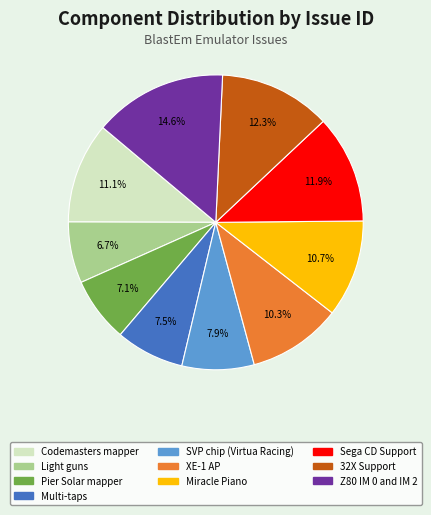

Approximately how many times larger is the value at Sega CD Support compared to Pier Solar mapper?

1.7